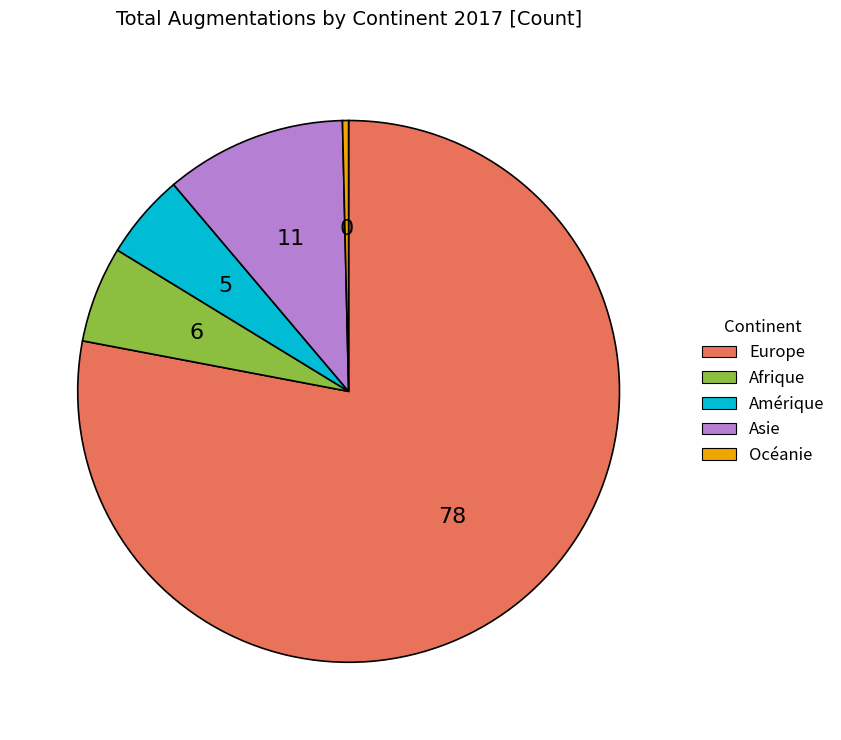

How many segments does this pie chart have?

5